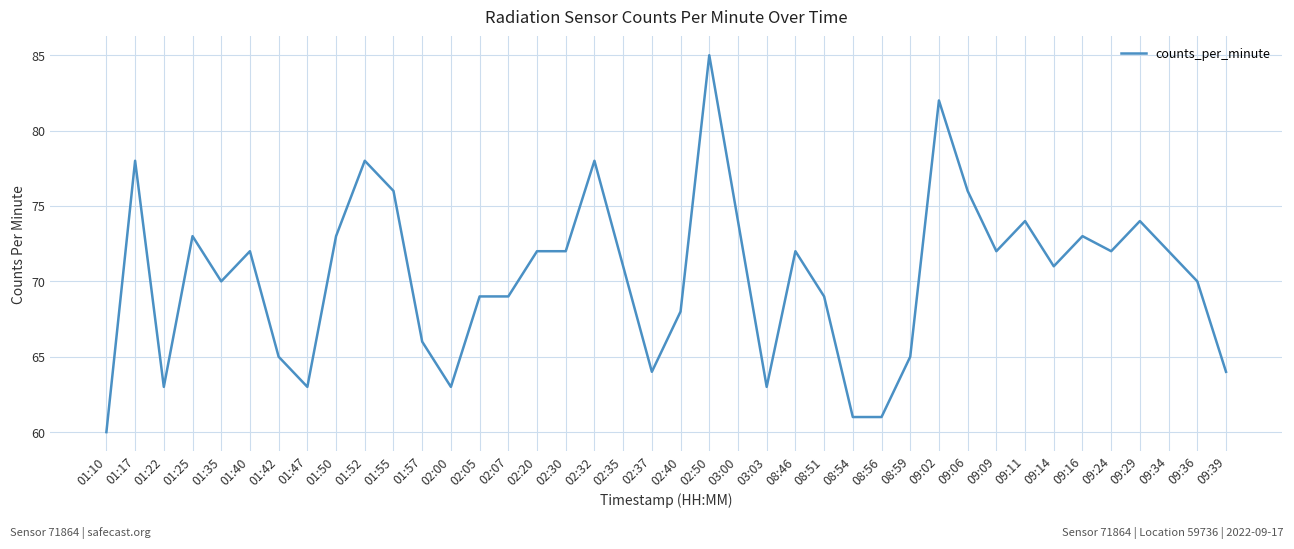

What is the smallest value displayed?

60